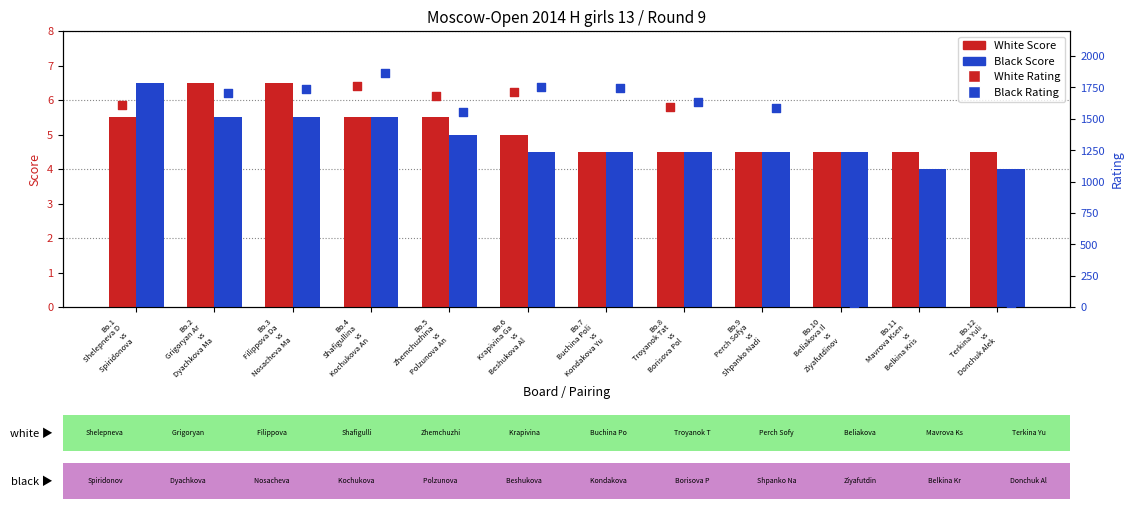

What are all the series names shown in the legend?

White Score, Black Score, White Rating, Black Rating